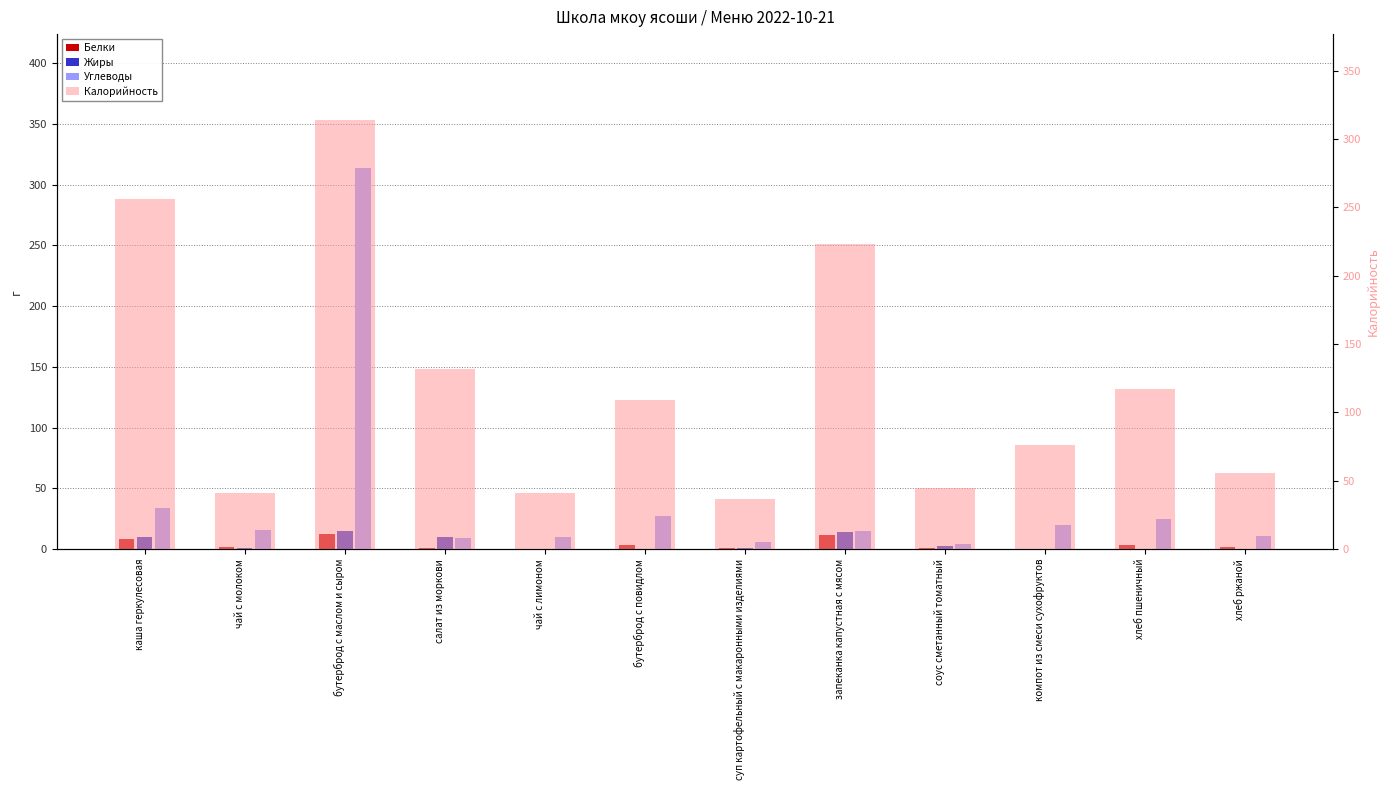

Reading right to left, list all the values displayed in this chart.

Белки: 2.1	3.8	0.0	1.0	11.3	1.0	3.2	0.2	1.1	12.3	1.5	8.4
Жиры: 0.4	0.4	0.0	2.8	13.9	1.0	0.4	0.0	10.1	14.9	1.3	9.9
Углеводы: 10.7	24.6	20.0	3.9	14.6	6.0	27.1	10.2	9.1	314.0	15.9	34.3
Калорийность: 55.7	117.5	76.0	45.0	223.0	37.0	109.4	41.0	132.0	314.0	41.0	256.0